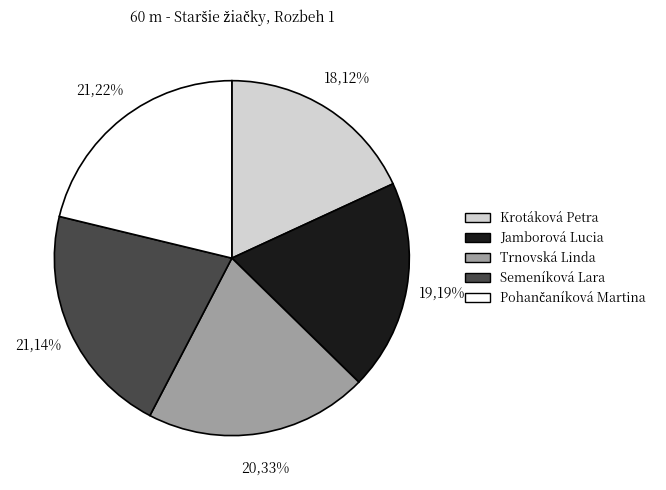

Is Krotáková Petra the majority of the pie?

No